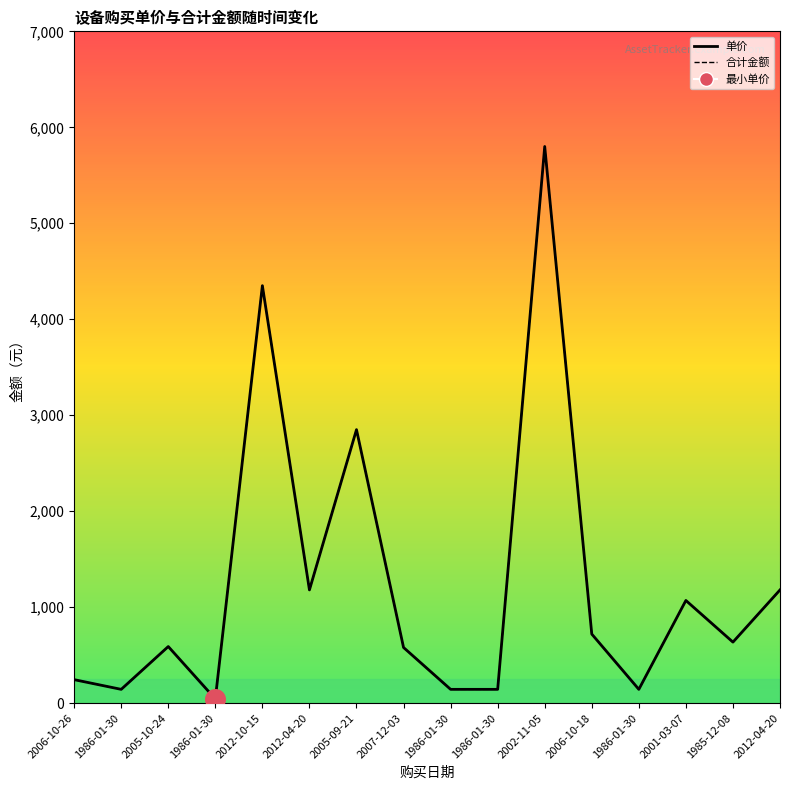

Which series has the largest total across all categories?

单价_line